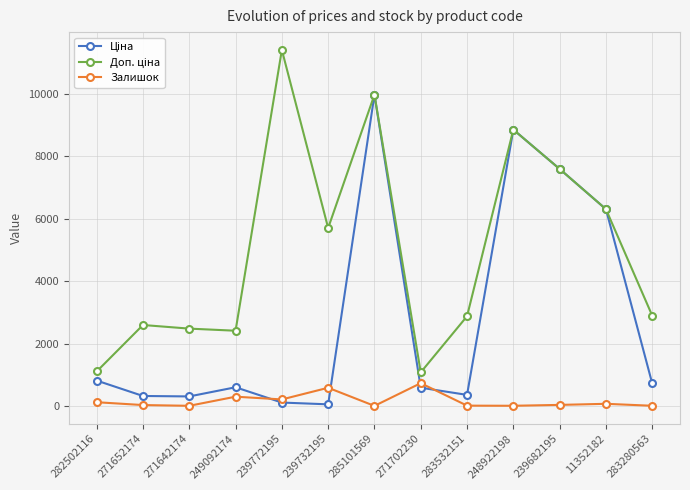

Which category has the highest value across all series?

239772195